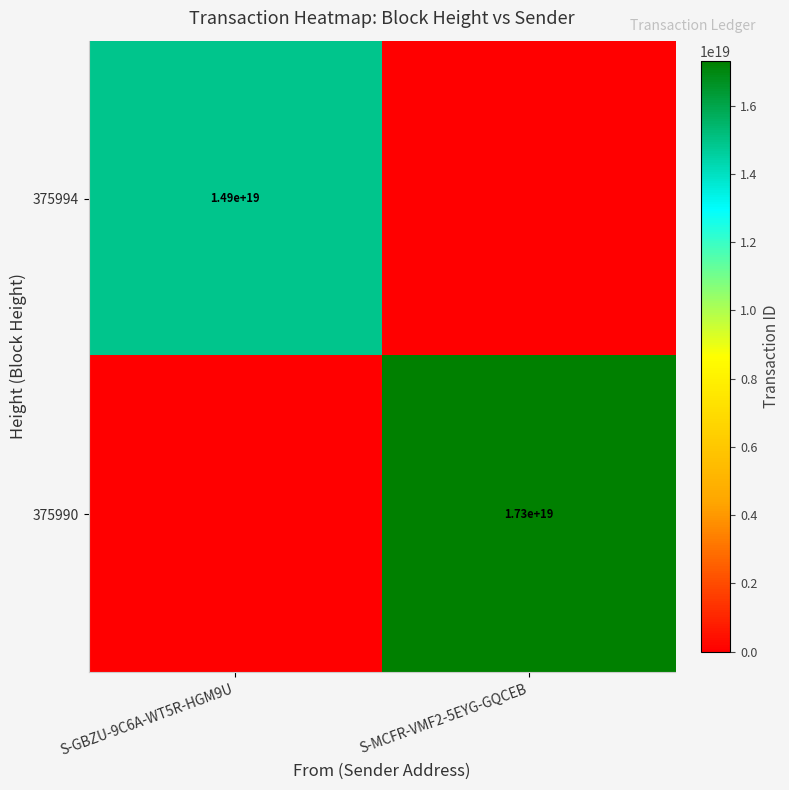

True or false: 375990 has a value of 17300000000000000000 at S-MCFR-VMF2-5EYG-GQCEB.

True